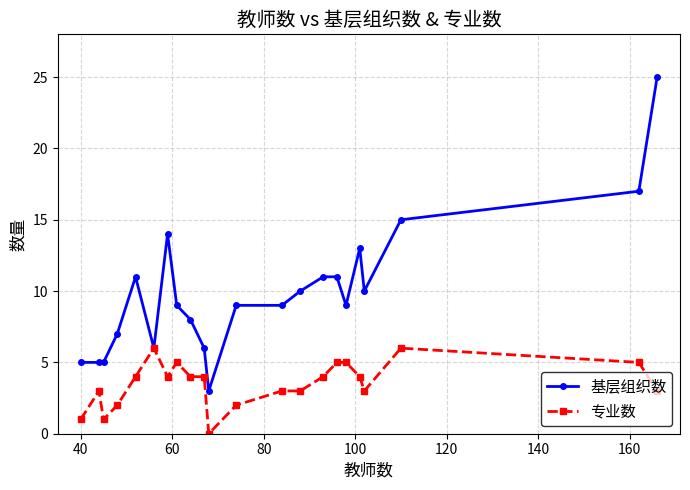

True or false: 专业数 has more than 1 interior local peaks.

True